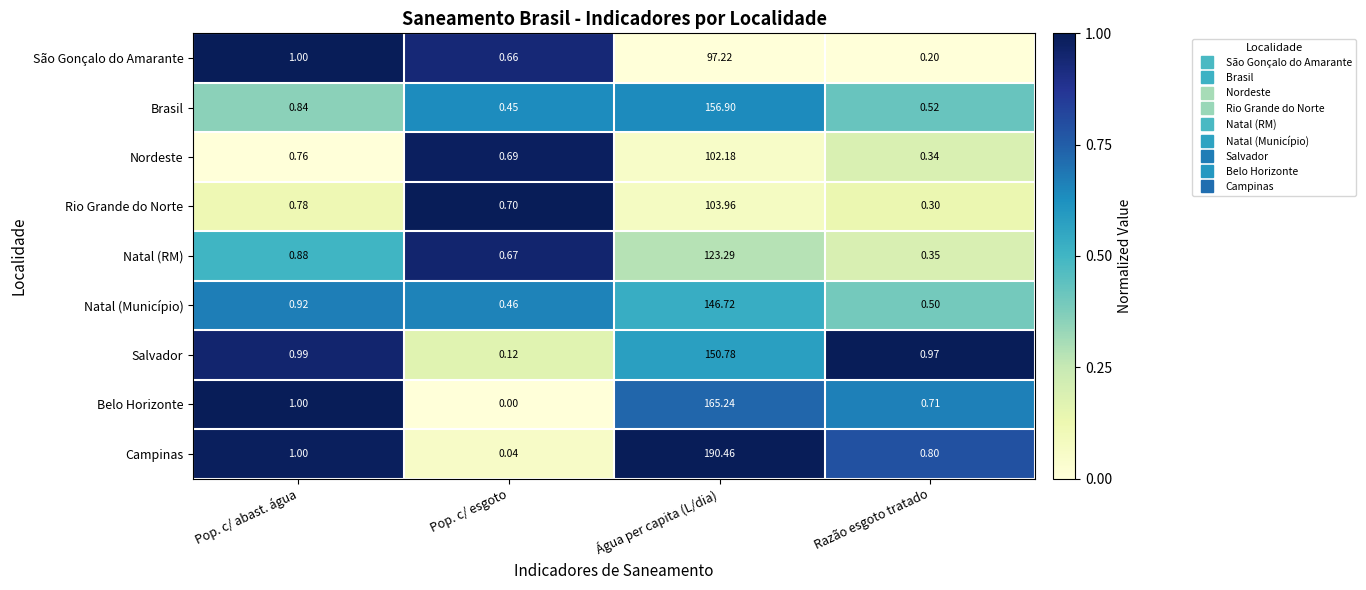

Which label corresponds to the smallest value in the chart?

Pop. c/ esgoto